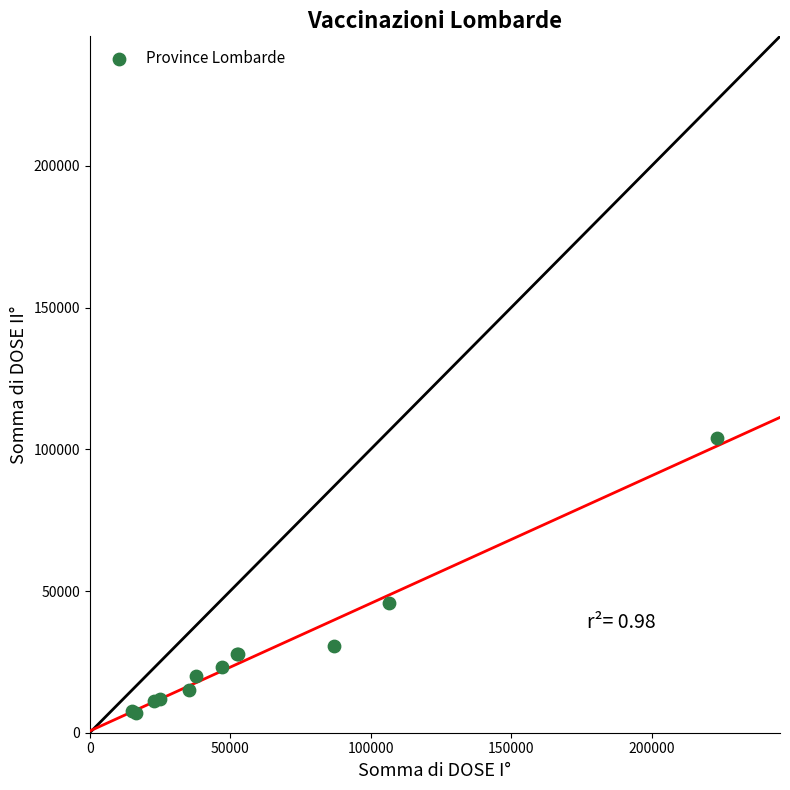

What Y value in the scatter plot is closest to 55473?

45898